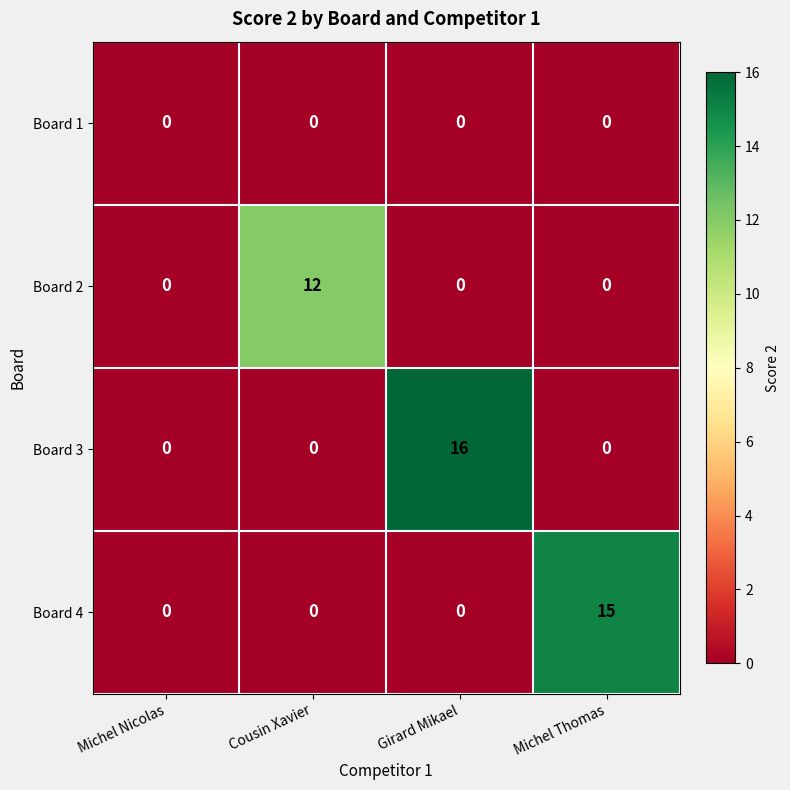

Reading right to left, list all the values displayed in this chart.

Board 1: Michel Thomas=0	Girard Mikael=0	Cousin Xavier=0	Michel Nicolas=0
Board 2: Michel Thomas=0	Girard Mikael=0	Cousin Xavier=12	Michel Nicolas=0
Board 3: Michel Thomas=0	Girard Mikael=16	Cousin Xavier=0	Michel Nicolas=0
Board 4: Michel Thomas=15	Girard Mikael=0	Cousin Xavier=0	Michel Nicolas=0